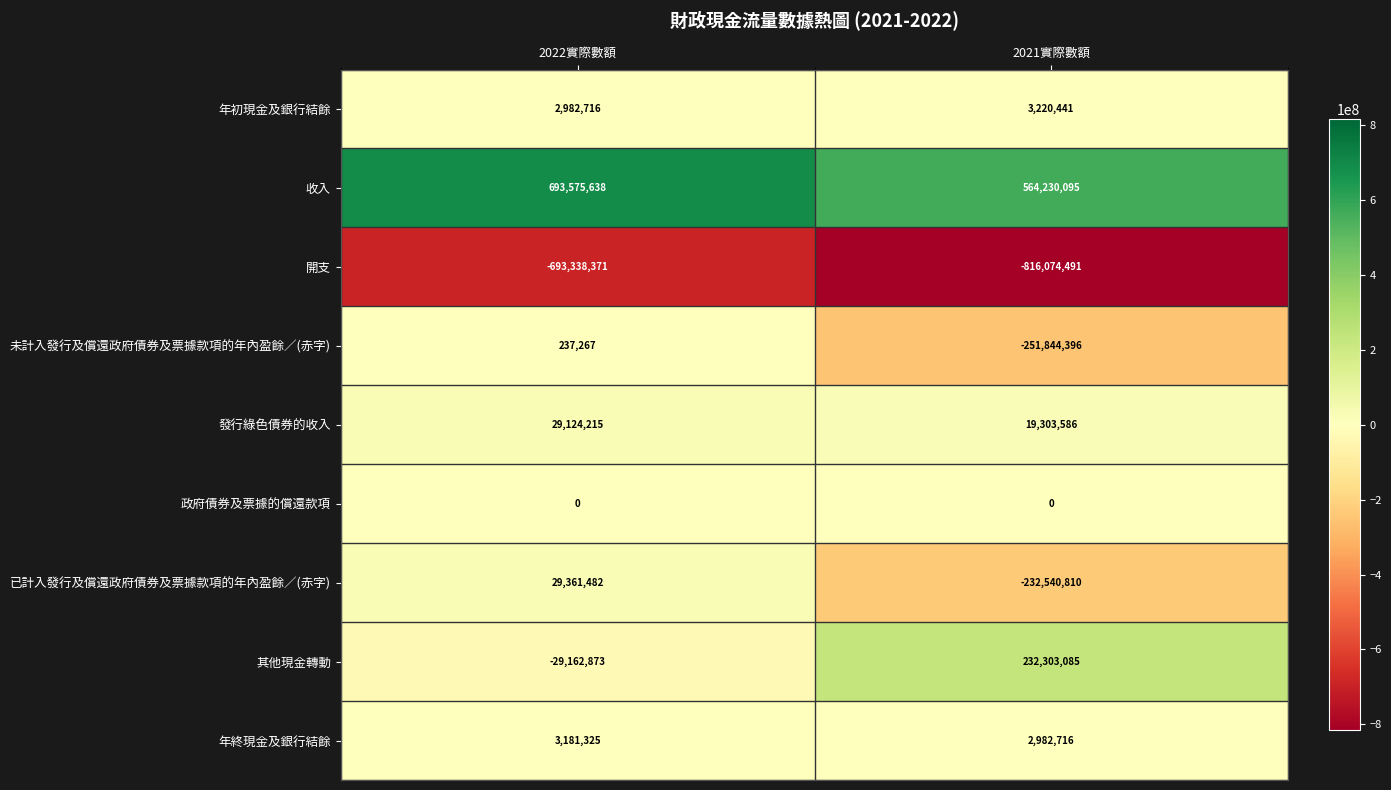

Which series has the largest total across all categories?

收入